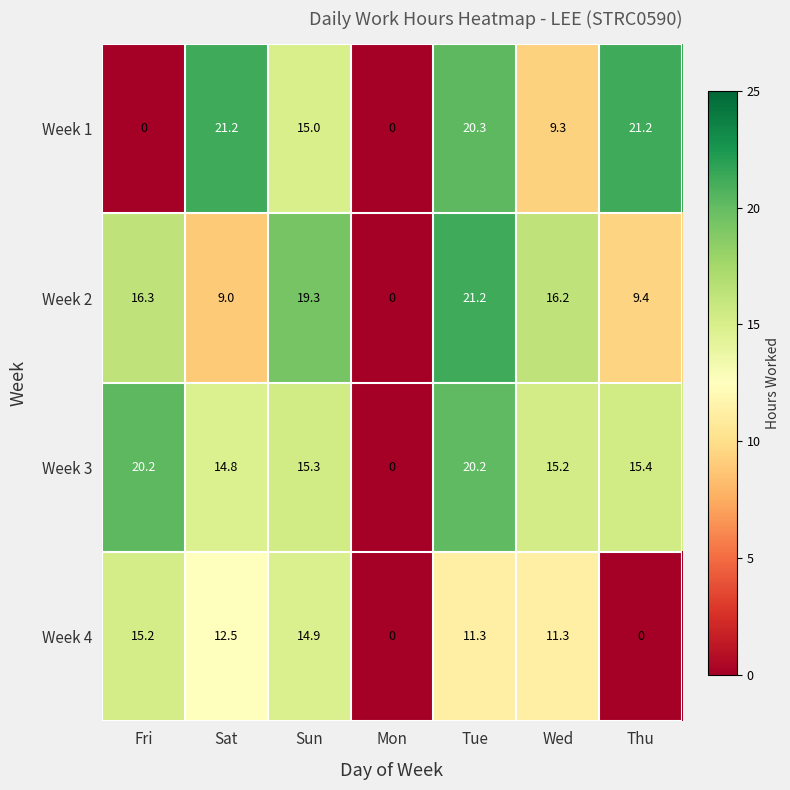

What is the average value of the Week 1 series?

12.4